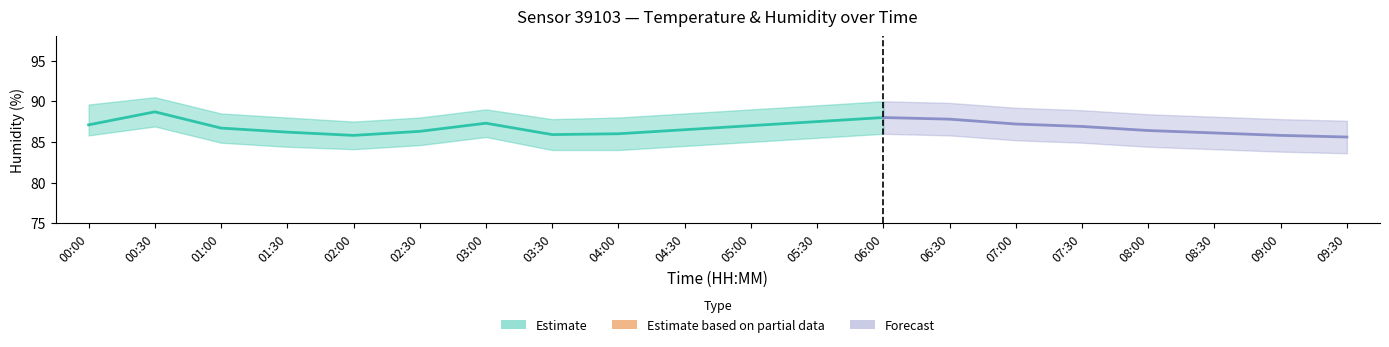

How many values in the humidity series are below 86?

4